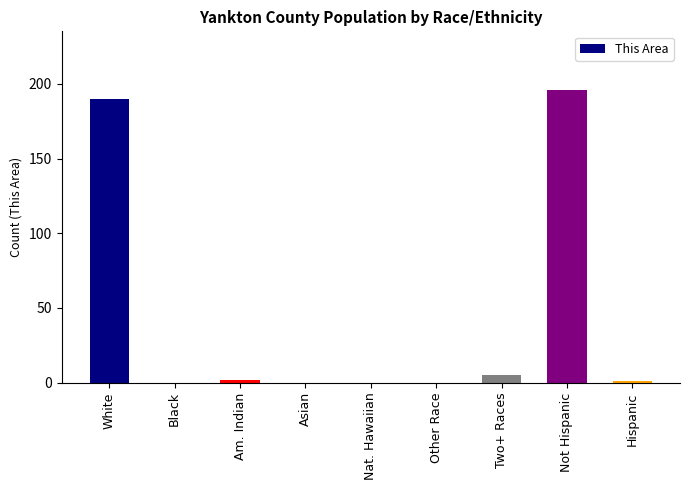

At which category does the chart reach its peak across all series?

Not Hispanic